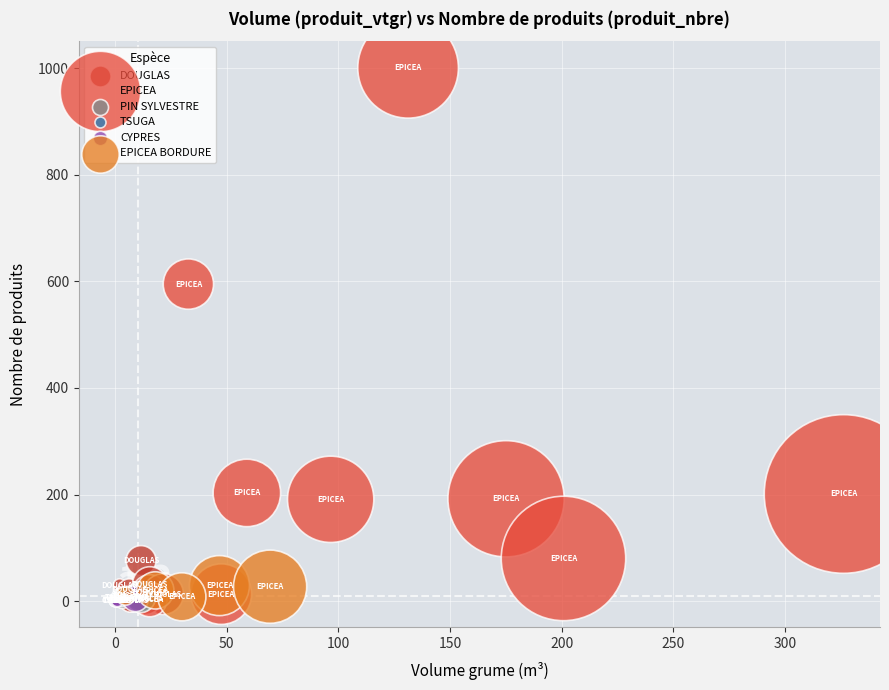

Which series has the widest spread of Y values?

EPICEA